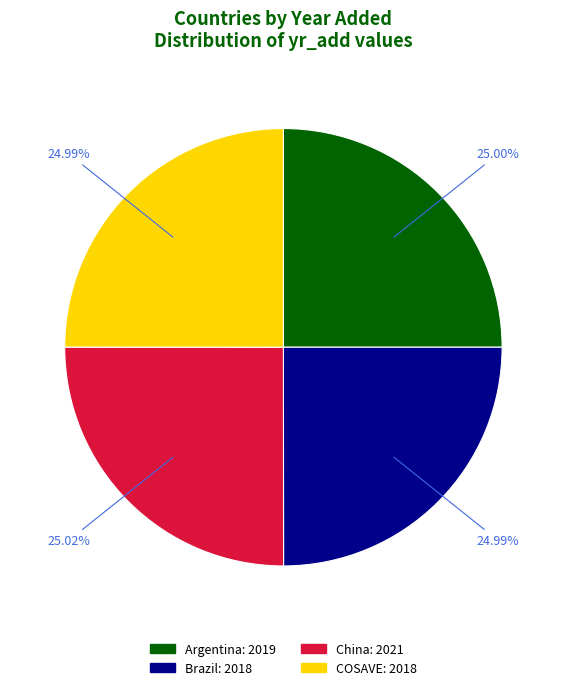

The Argentina slice represents 38% of the pie. True or false?

False